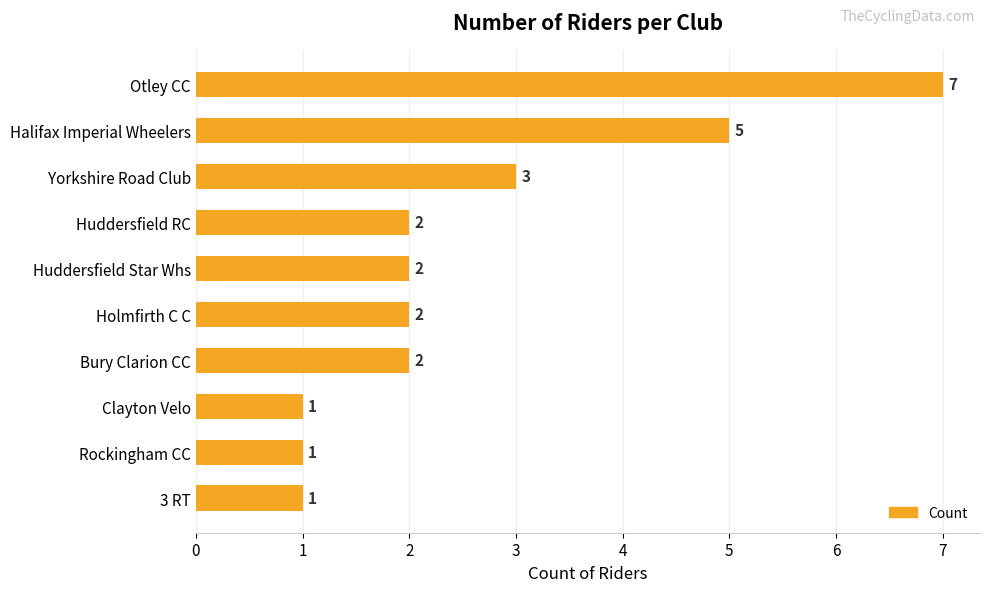

What is the minimum value shown in the chart?

1